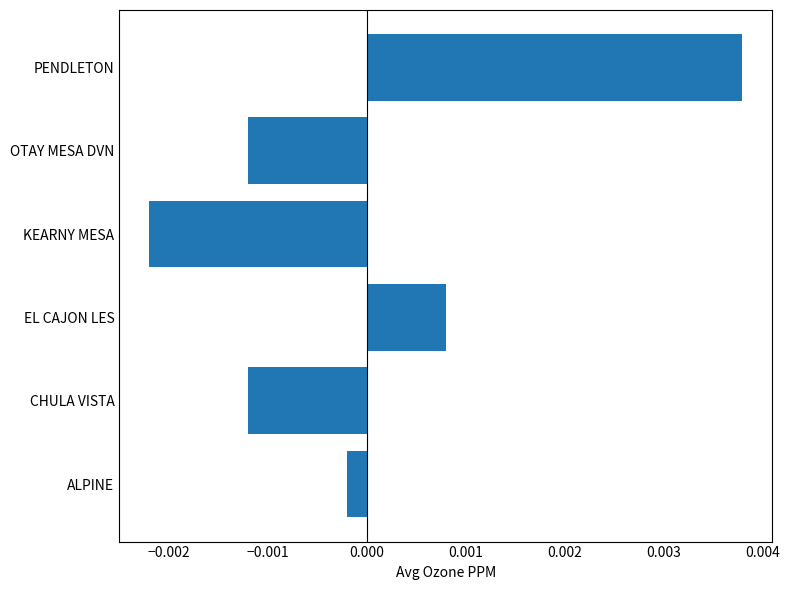

Which label corresponds to the largest value in the chart?

PENDLETON